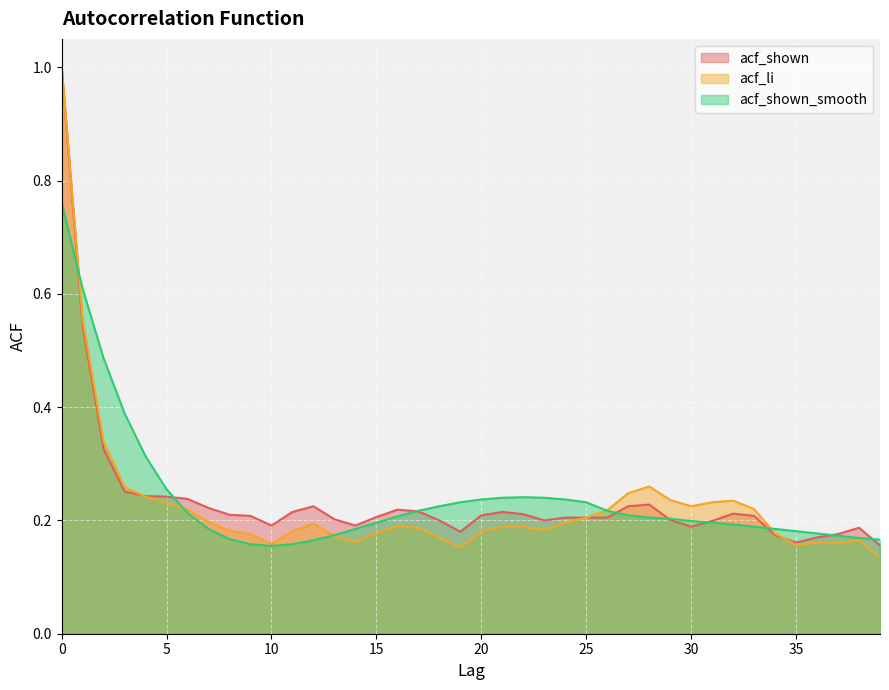

Does the chart display data point markers on the line(s)?

No